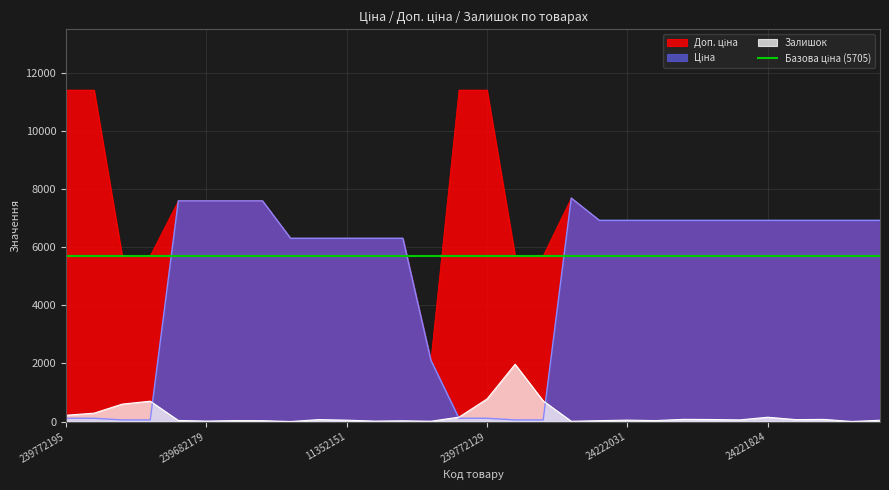

Which series has the largest total across all categories?

Доп. ціна